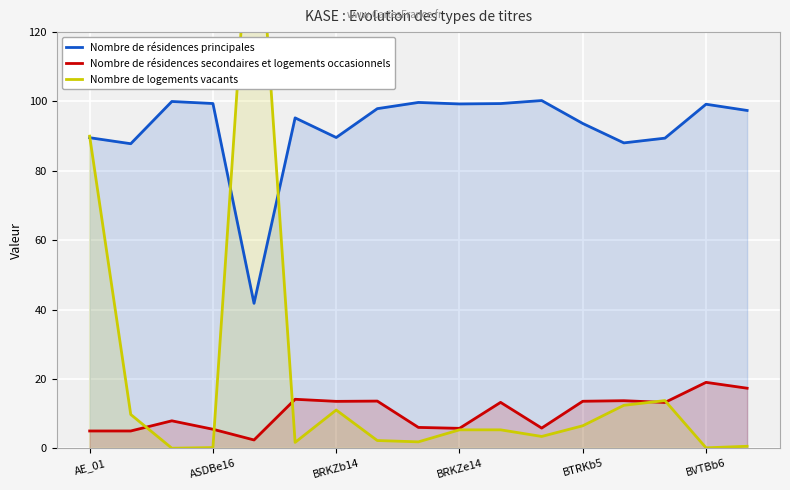

What is the total value across all series at 7?

113.8